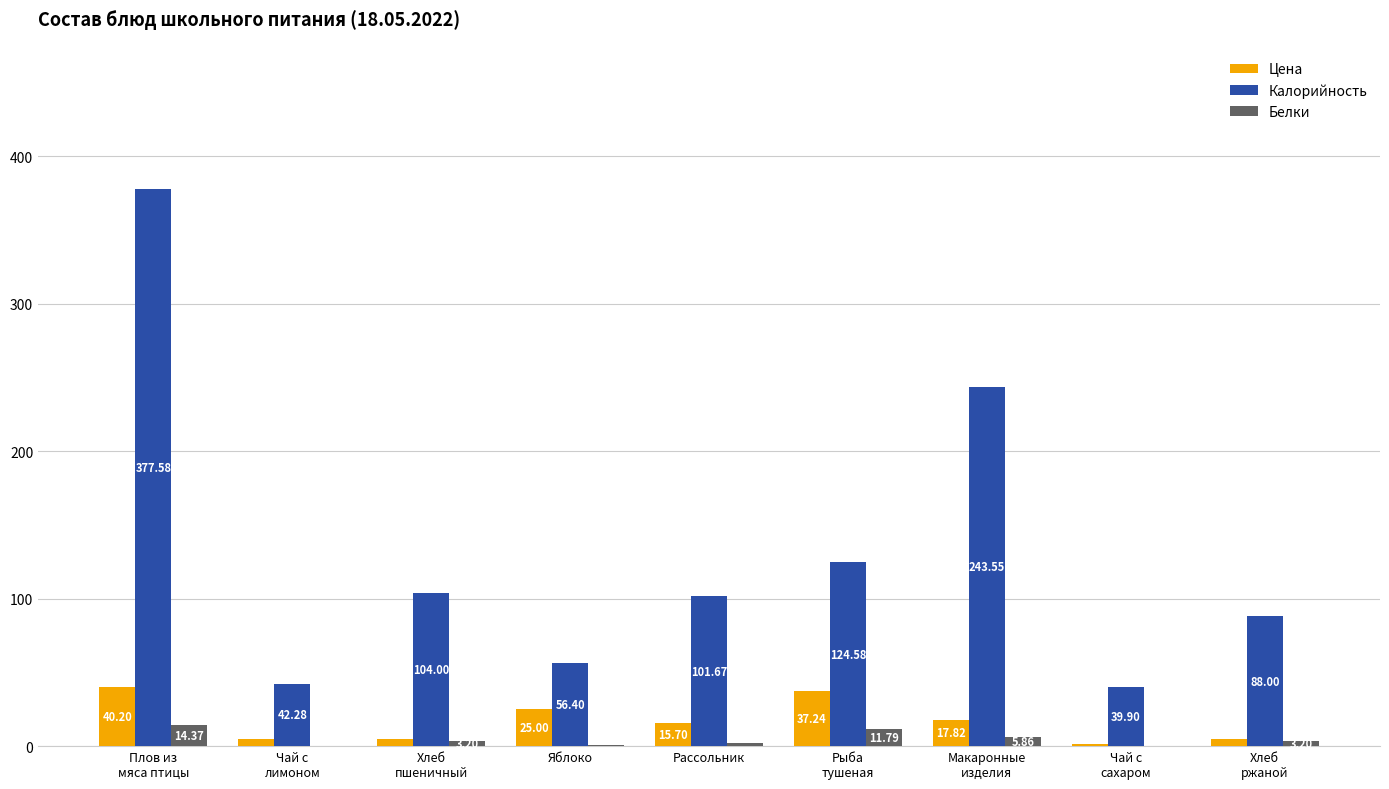

Where does the Калорийность series first go above 101?

Плов из
мяса птицы